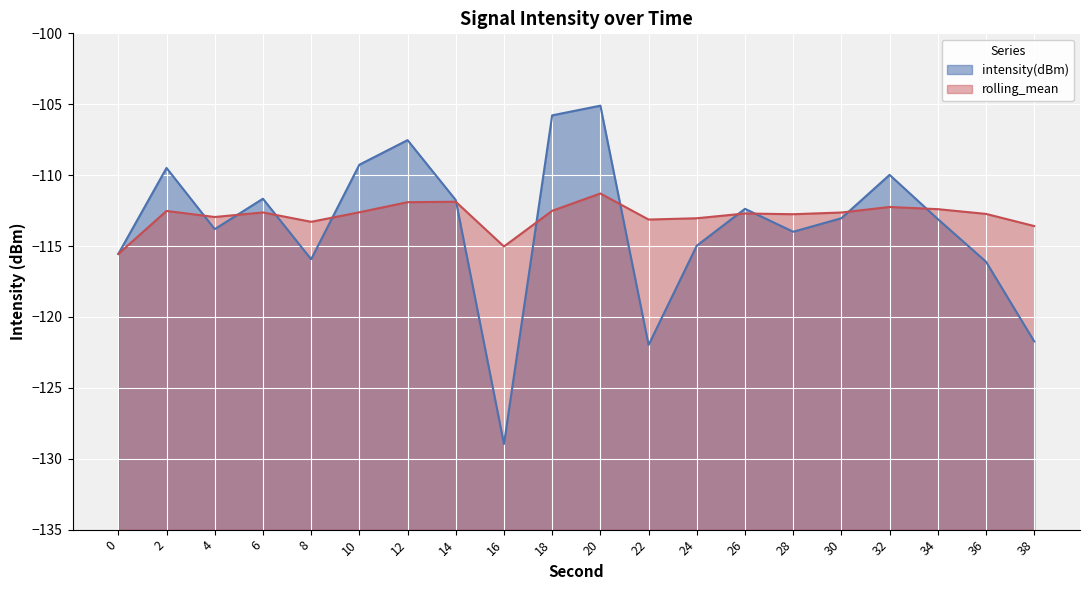

True or false: rolling_mean has more than 1 points higher than both neighbors.

True